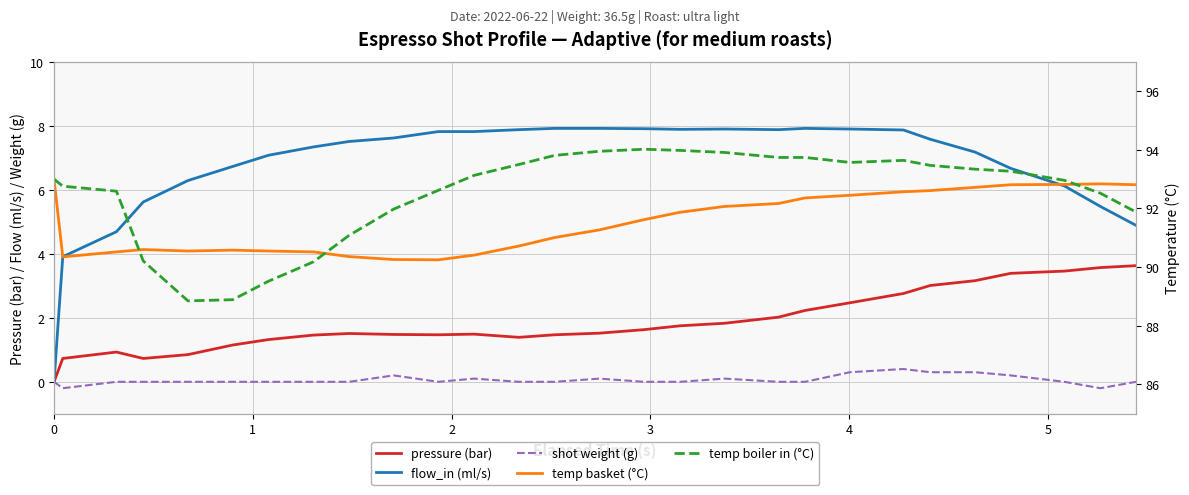

At which category does temp basket (°C) reach its first local peak?

3